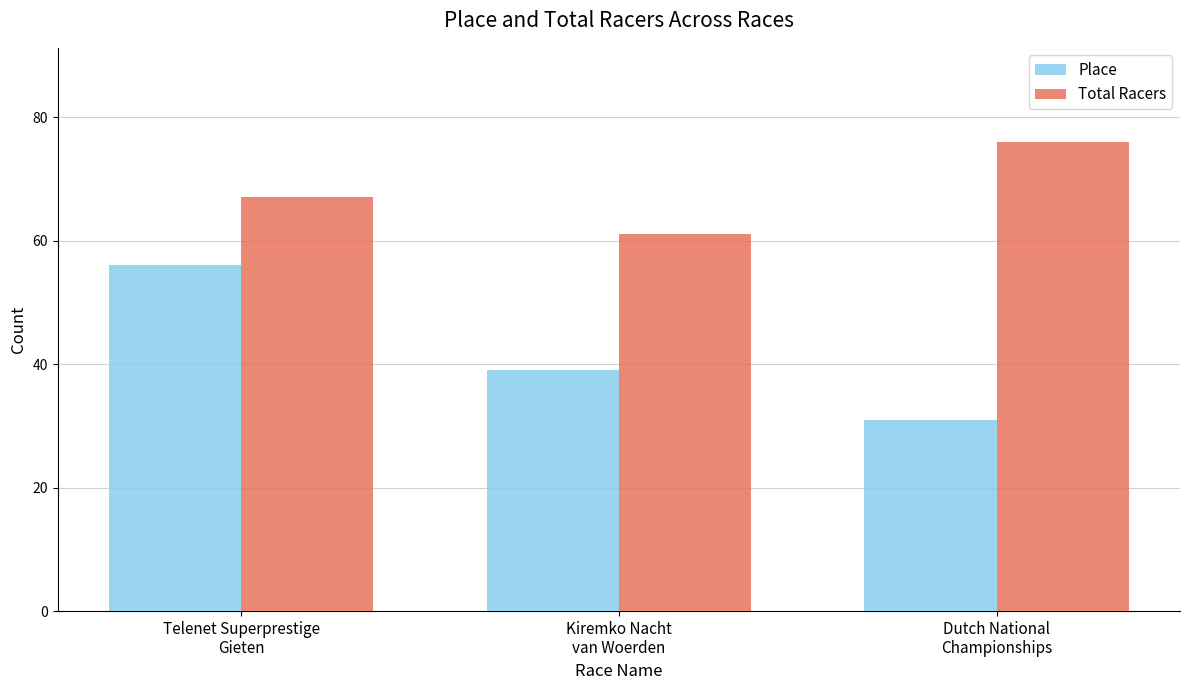

What is the label of the 2nd bar from the left?

Kiremko Nacht
van Woerden